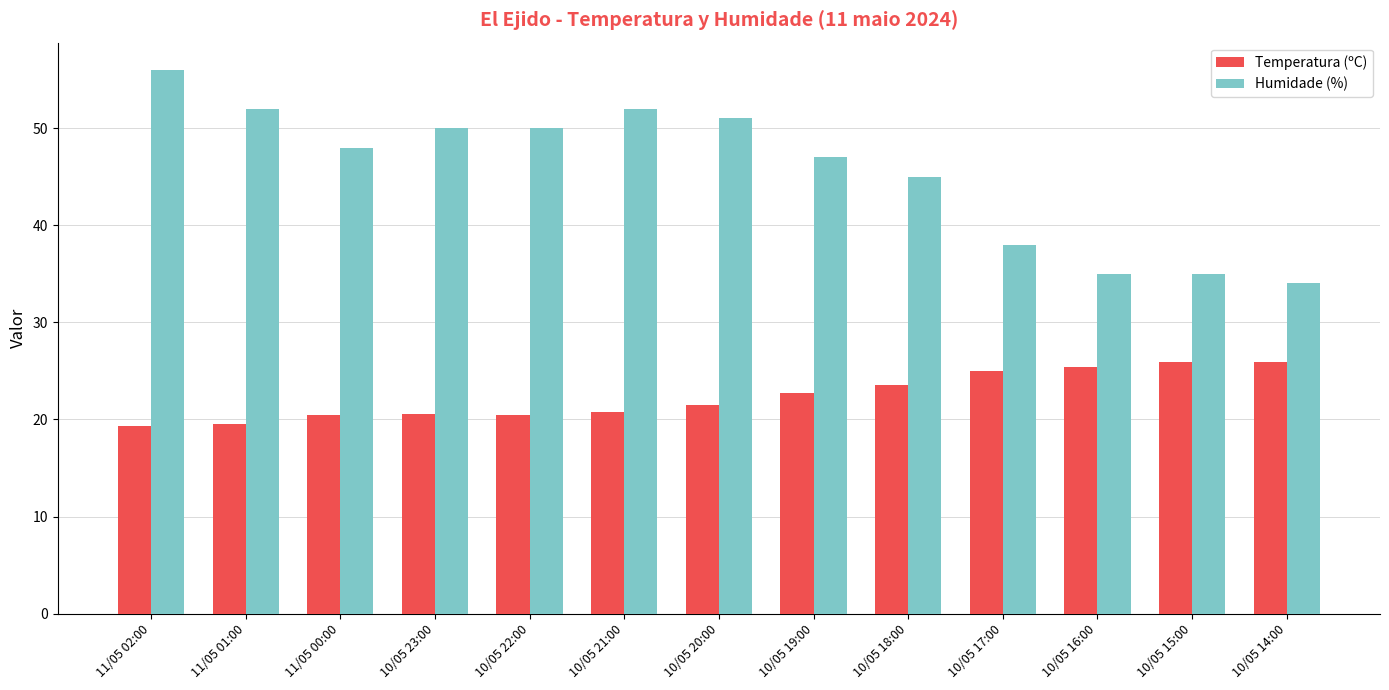

What are all the series names shown in the legend?

Temperatura (ºC), Humidade (%)